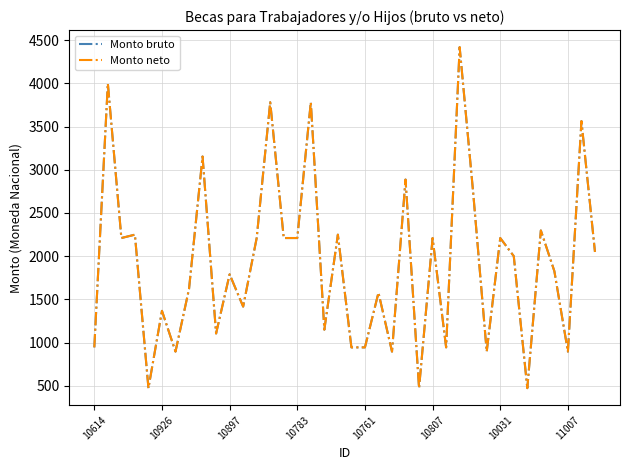

How many lines are shown in the chart?

2